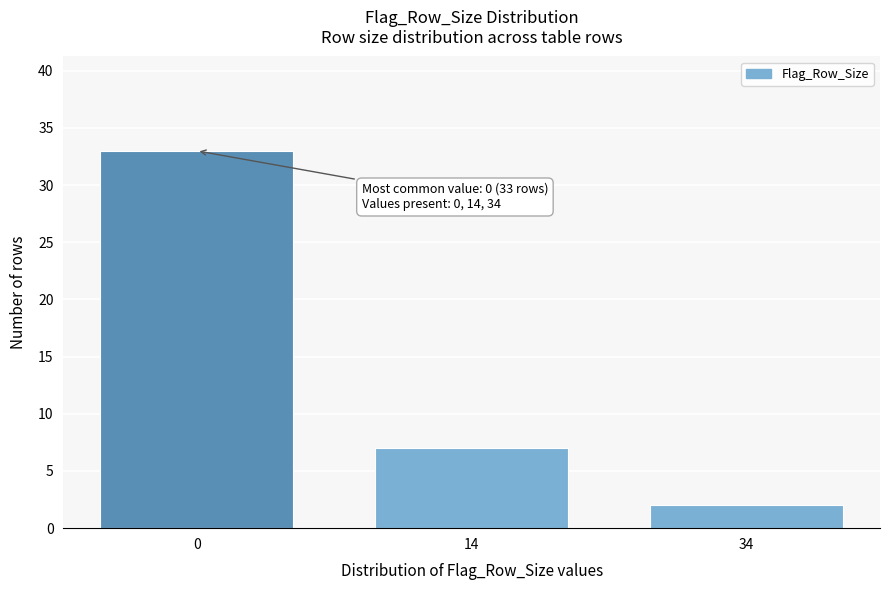

Reading right to left, list all the values displayed in this chart.

34=2	14=7	0=33